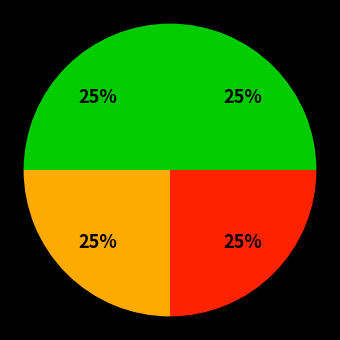

How many segments does this pie chart have?

4